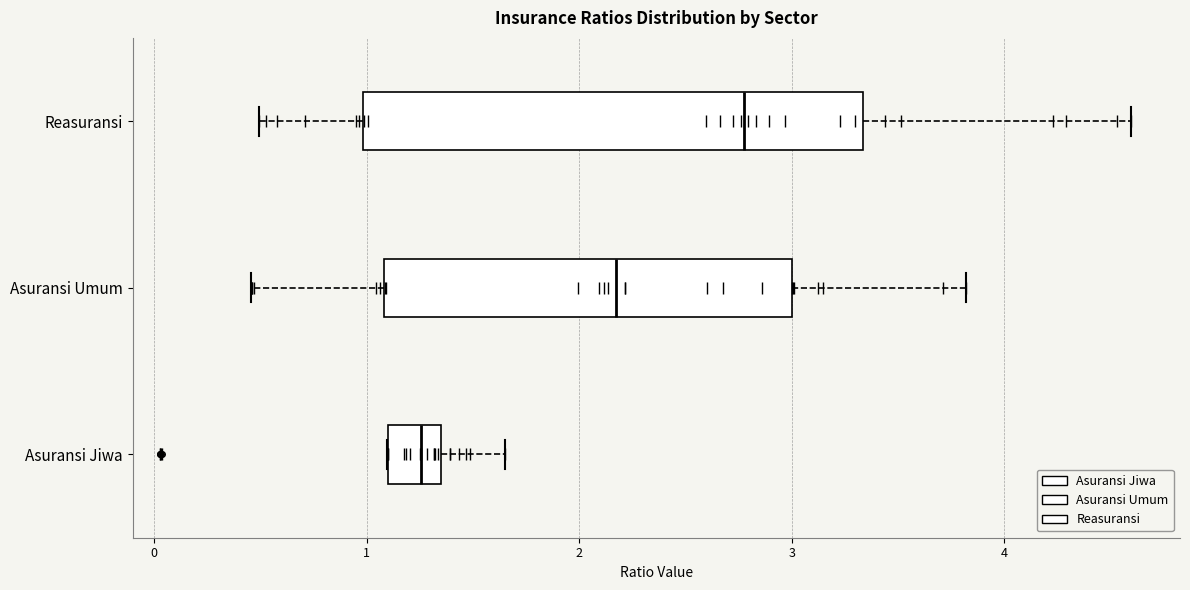

Which box is the widest, from its left edge to its right edge?

Reasuransi